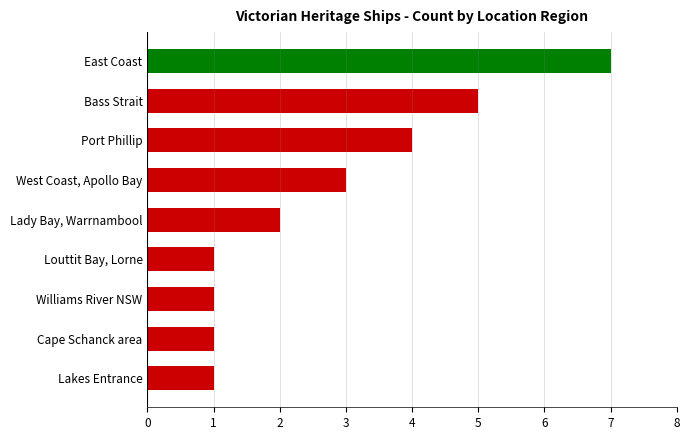

What is the average value?

3